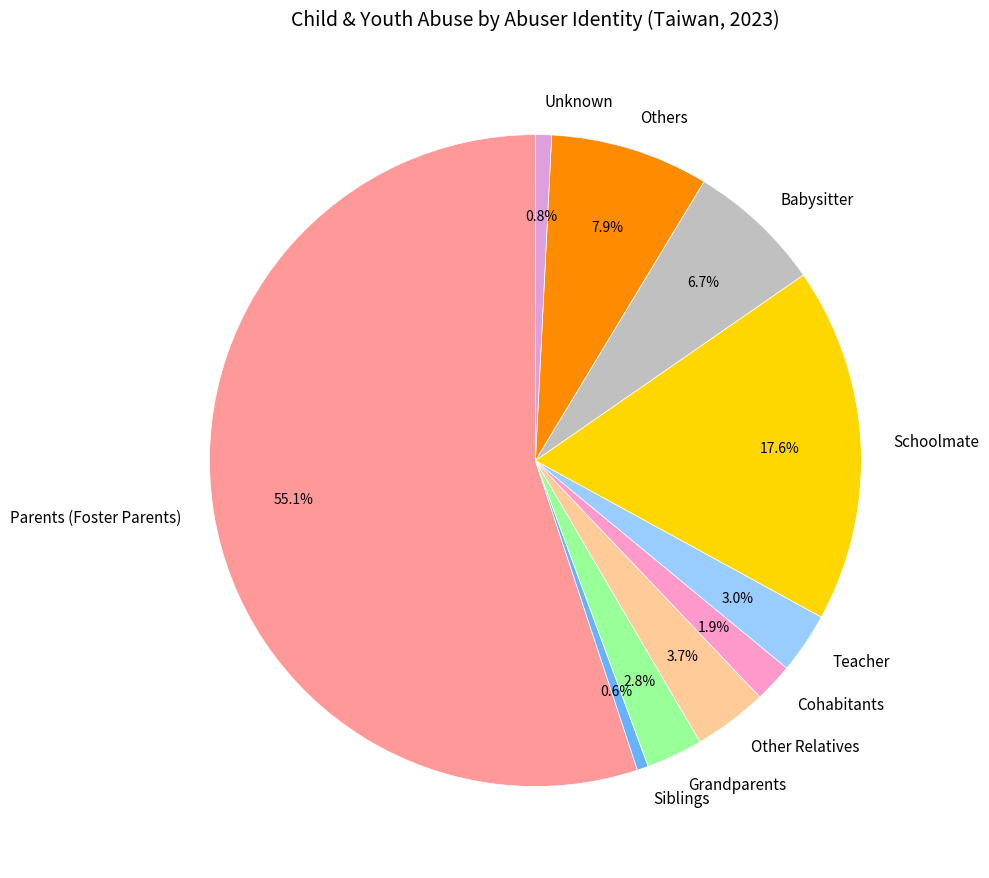

What is the ratio of the value at Other Relatives to the value at Grandparents?

1.3